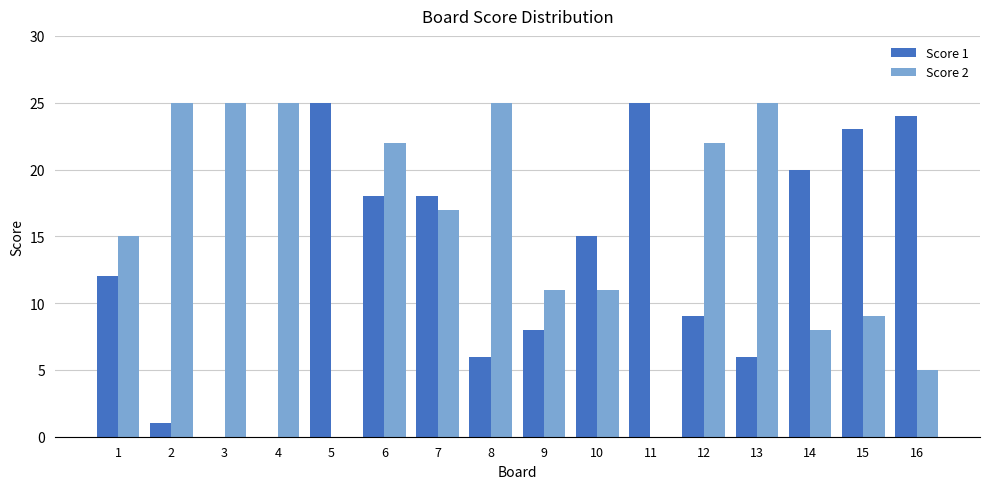

What is the total value across all series at 14?

28